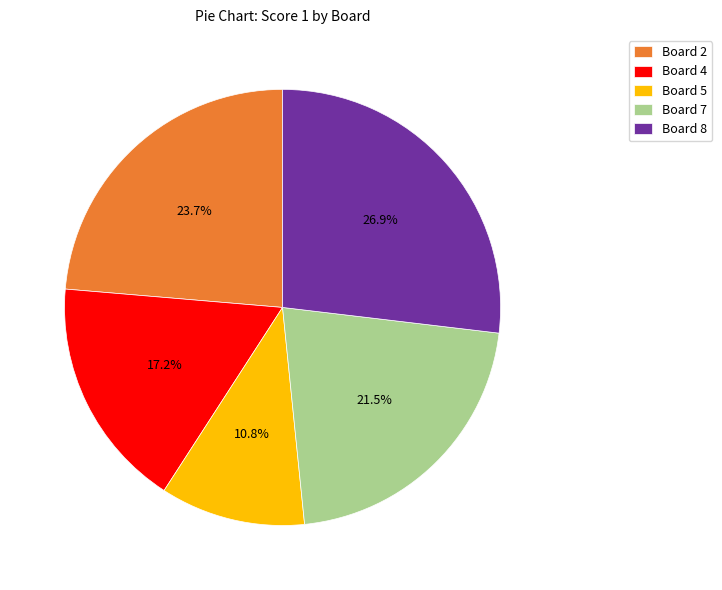

What is the smallest slice in the pie chart?

Board 5